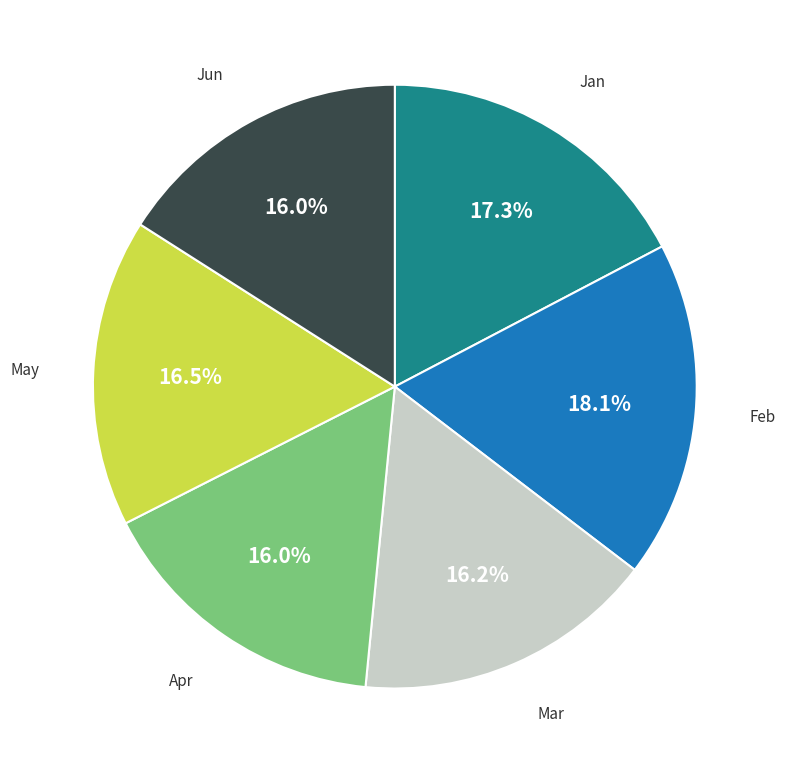

Do May and Jun together represent more than half of the pie?

No